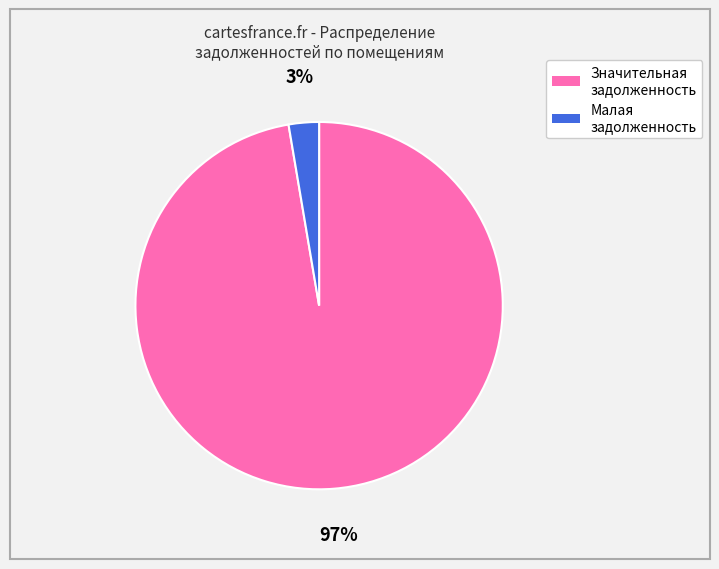

To the nearest percent, what is the average slice percentage?

50%